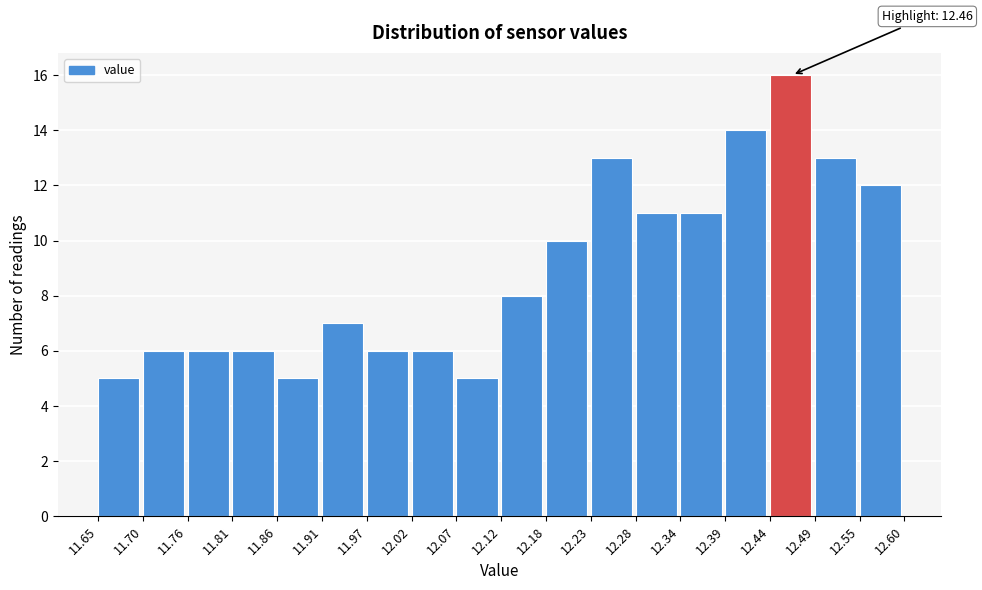

Over which range of the x-axis is the bar tallest?

12.44 to 12.49